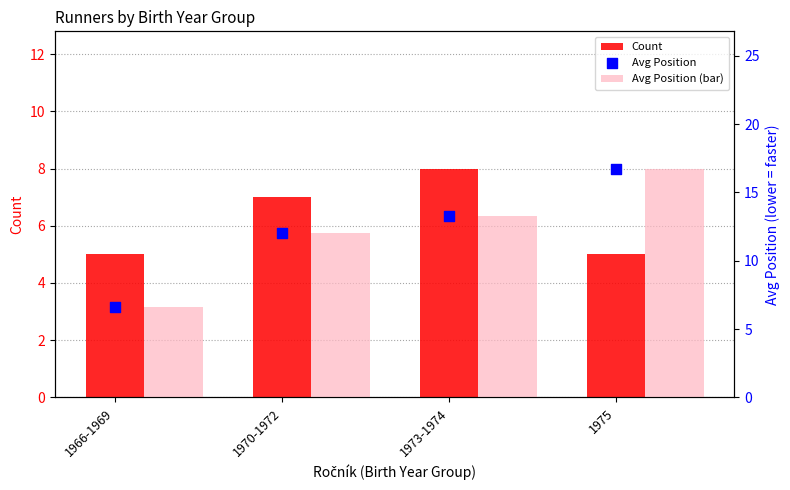

What are all the series names shown in the legend?

Count, Avg Position (bar), Avg Position